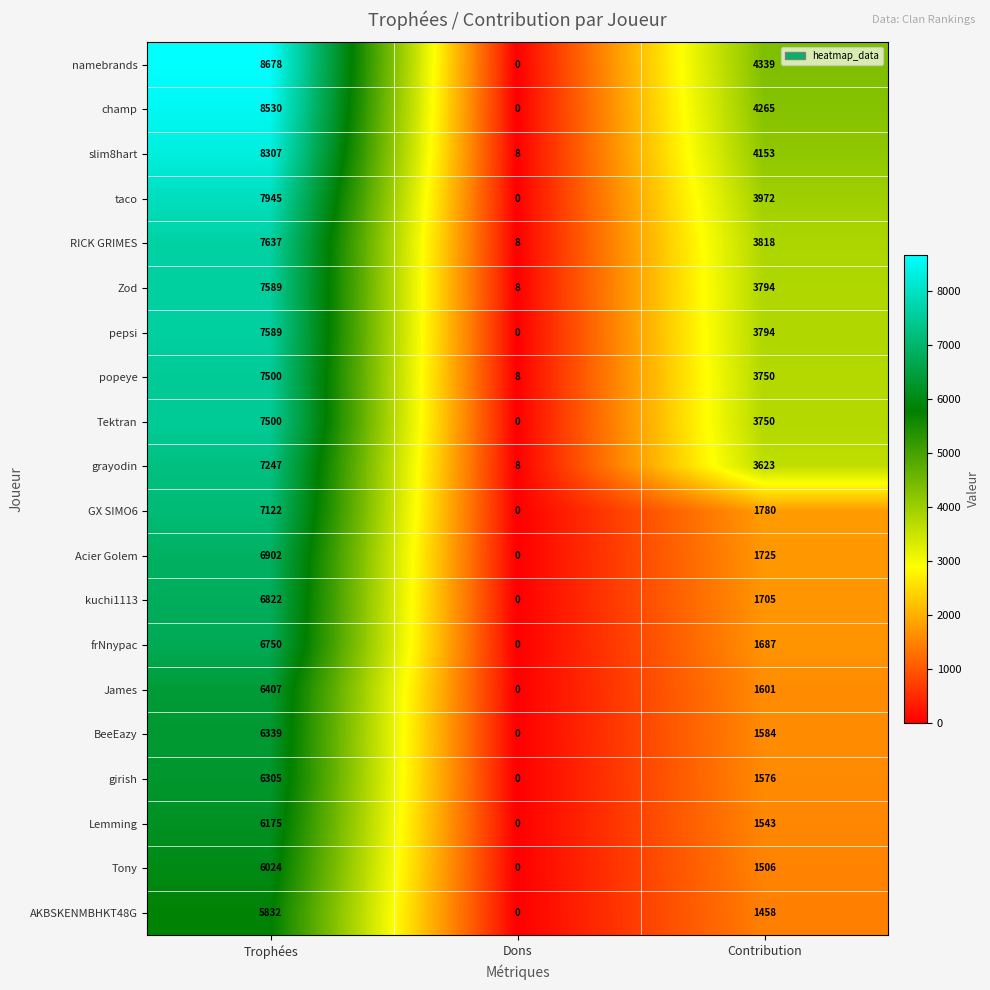

At which label does kuchi1113 first exceed 1705?

Trophées